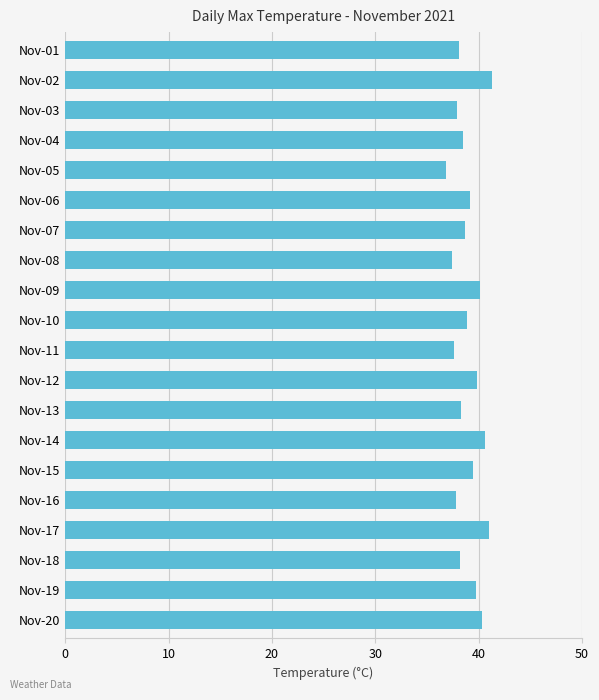

What value does the data have at Nov-01?

38.1